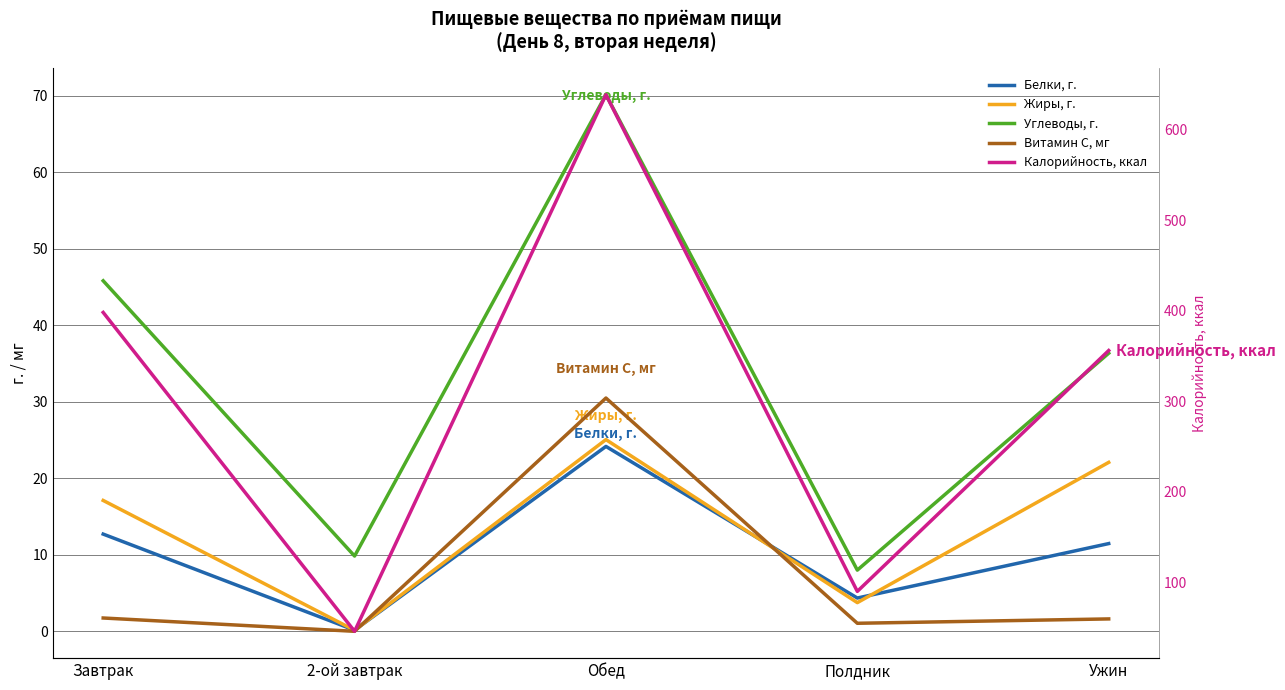

Which series has the largest total across all categories?

Калорийность, ккал